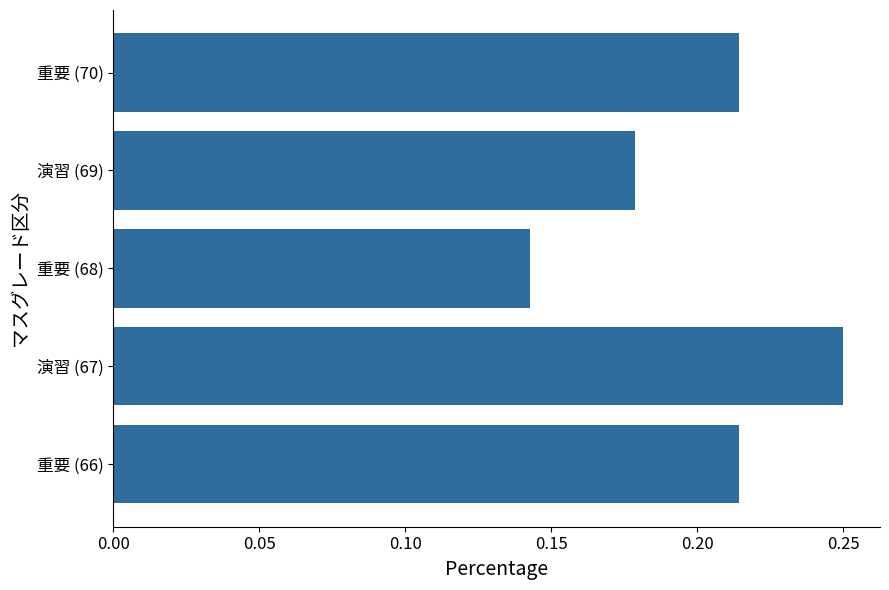

What is the sum of the values at 重要 (68) and 演習 (67)?

0.4